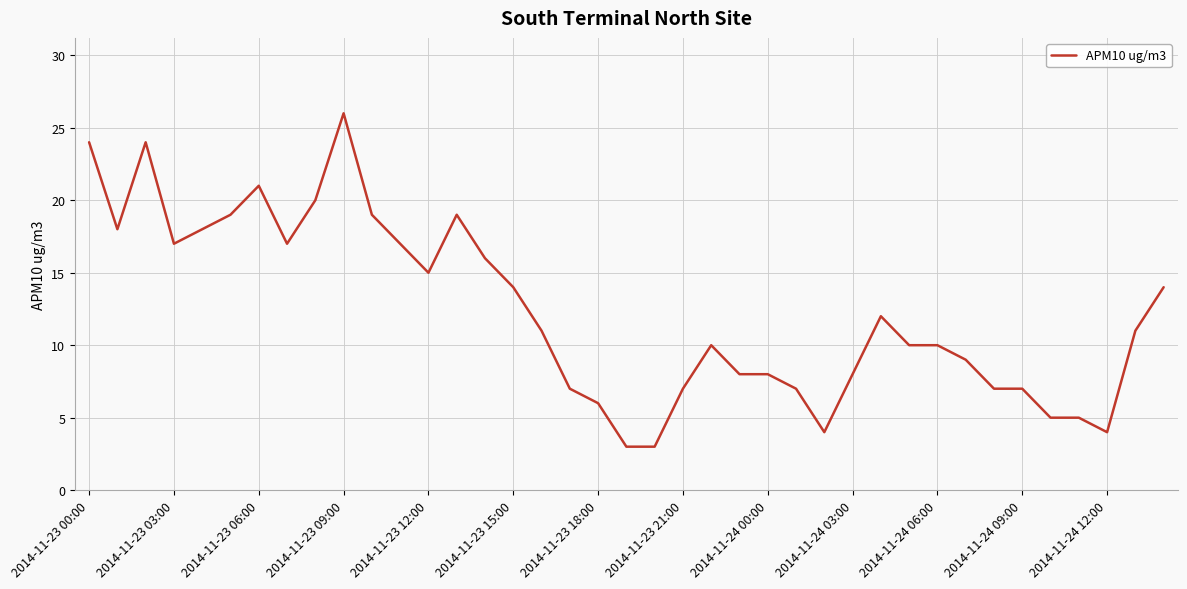

What is the greatest value displayed?

26